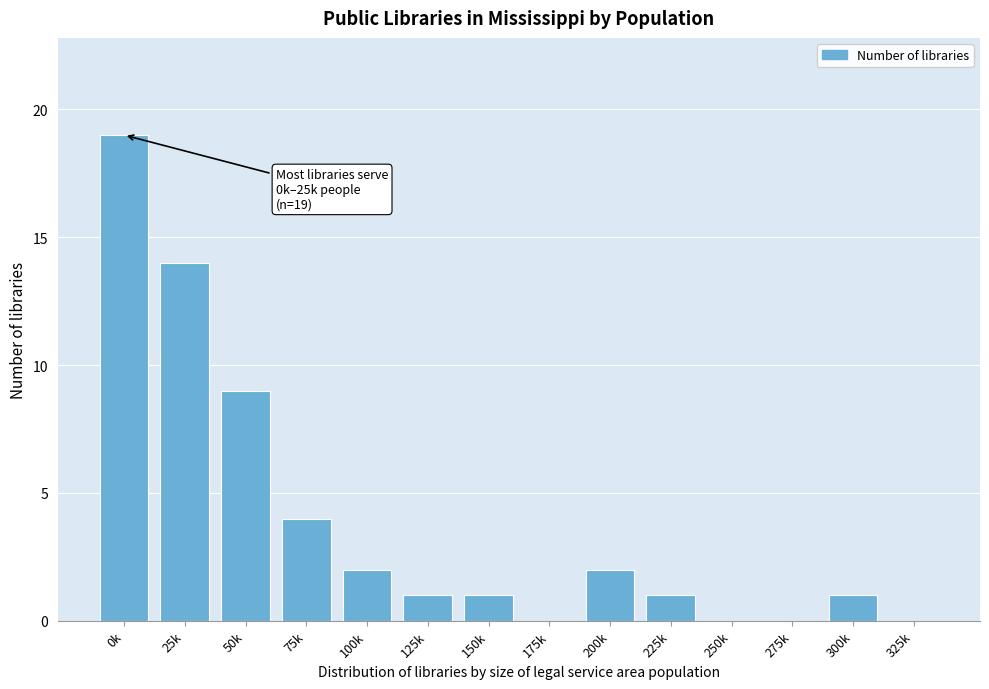

Reading left to right, what are all the values shown in this chart?

0k=19	25k=14	50k=9	75k=4	100k=2	125k=1	150k=1	175k=0	200k=2	225k=1	250k=0	275k=0	300k=1	325k=0